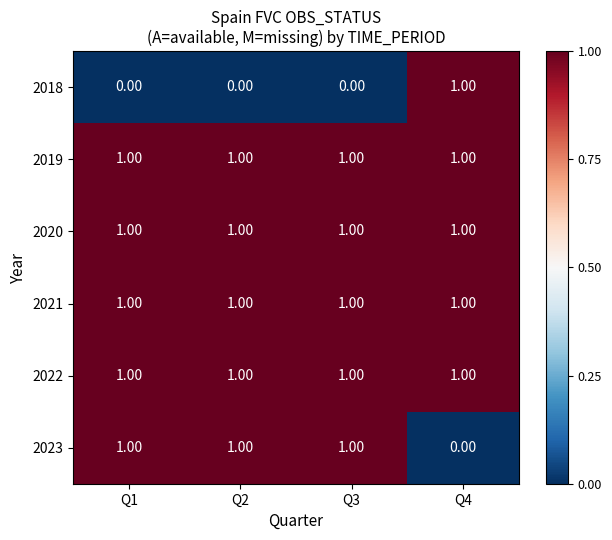

Is the value of 2018 at Q3 greater than the value of 2021 at Q4?

No